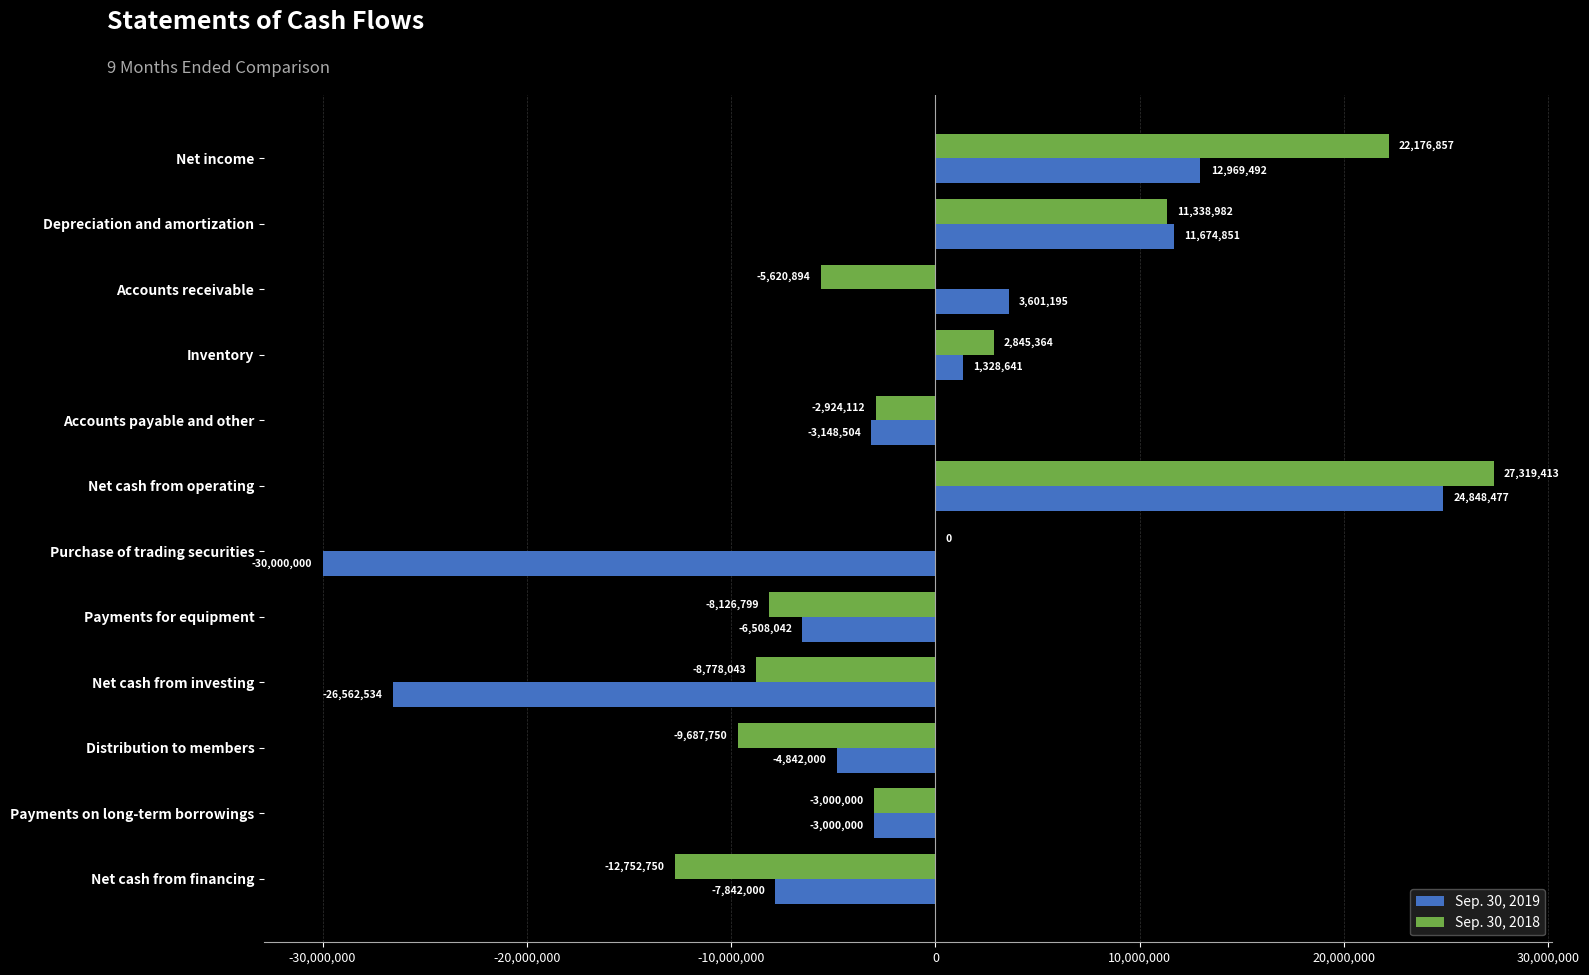

Which series has the largest total across all categories?

Sep. 30, 2018